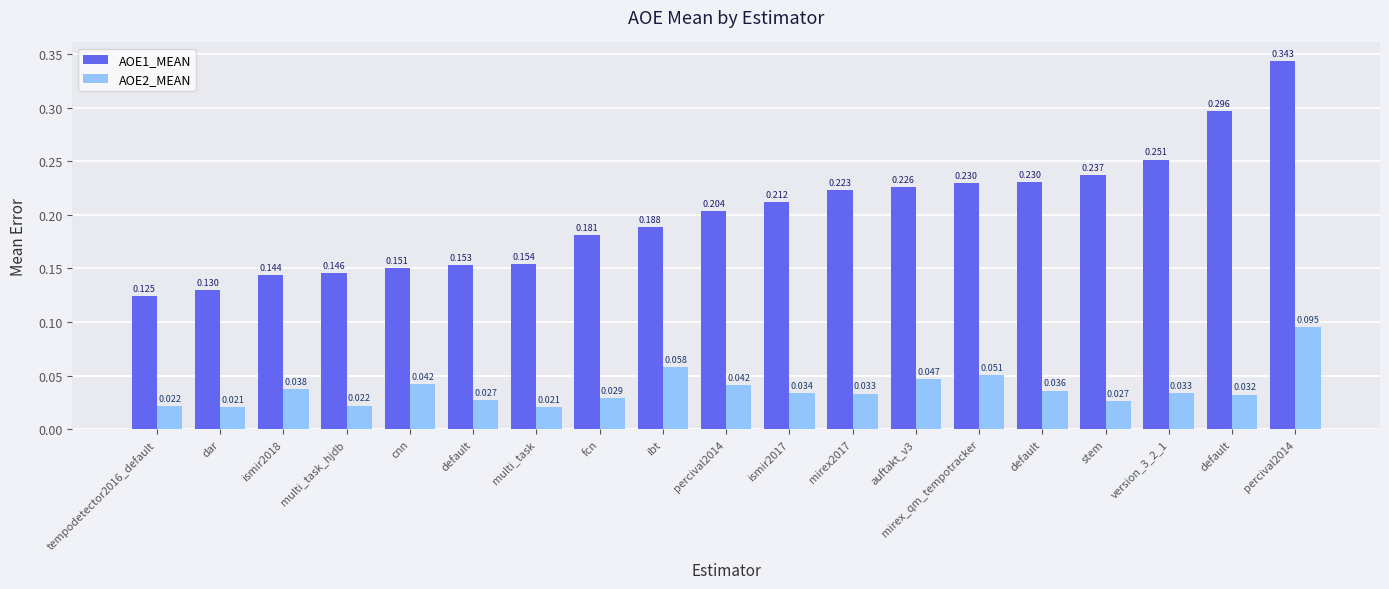

What is the spread (max minus min) of values at cnn?

0.1